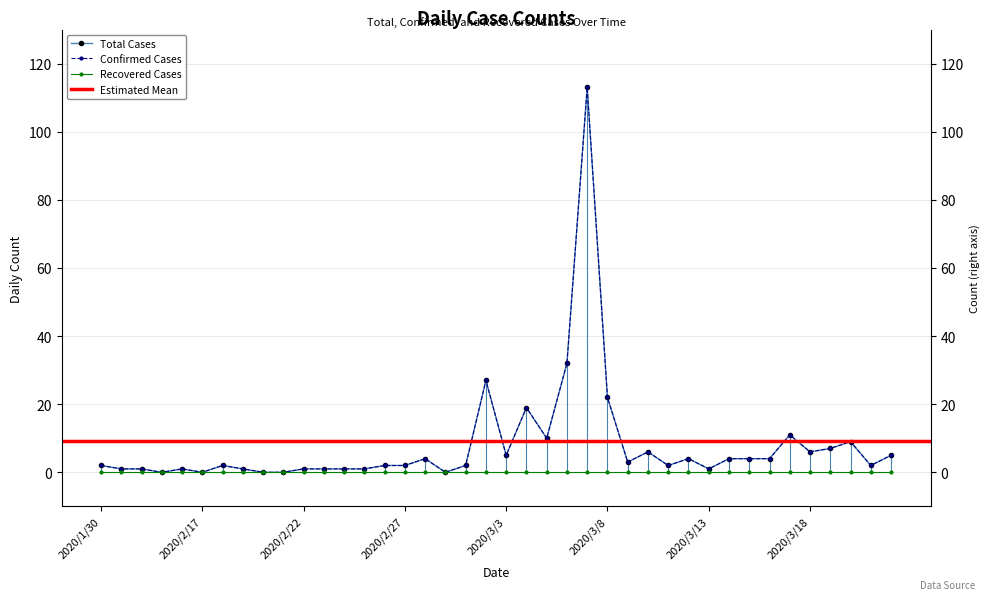

How many values in Total are above zero?

35